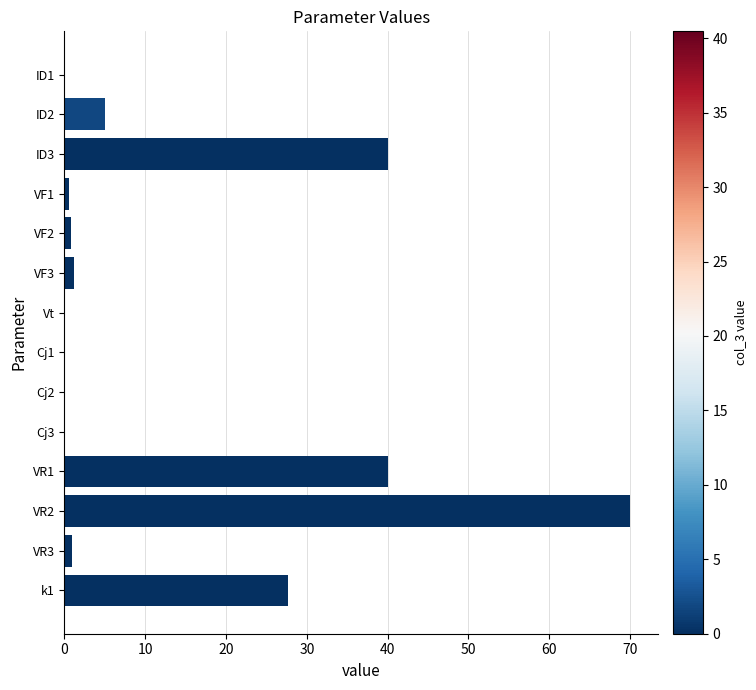

Is it true that the value at ID3 is 40.0?

True